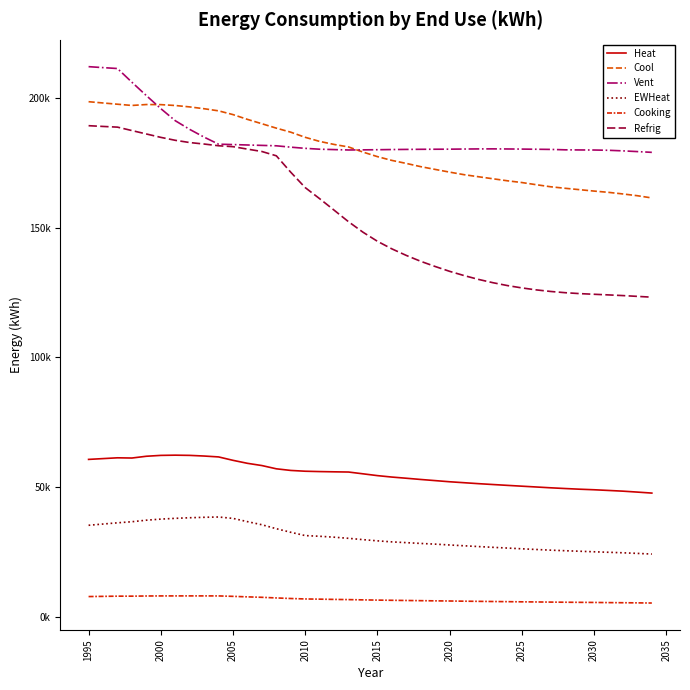

Does the chart display data point markers on the line(s)?

No